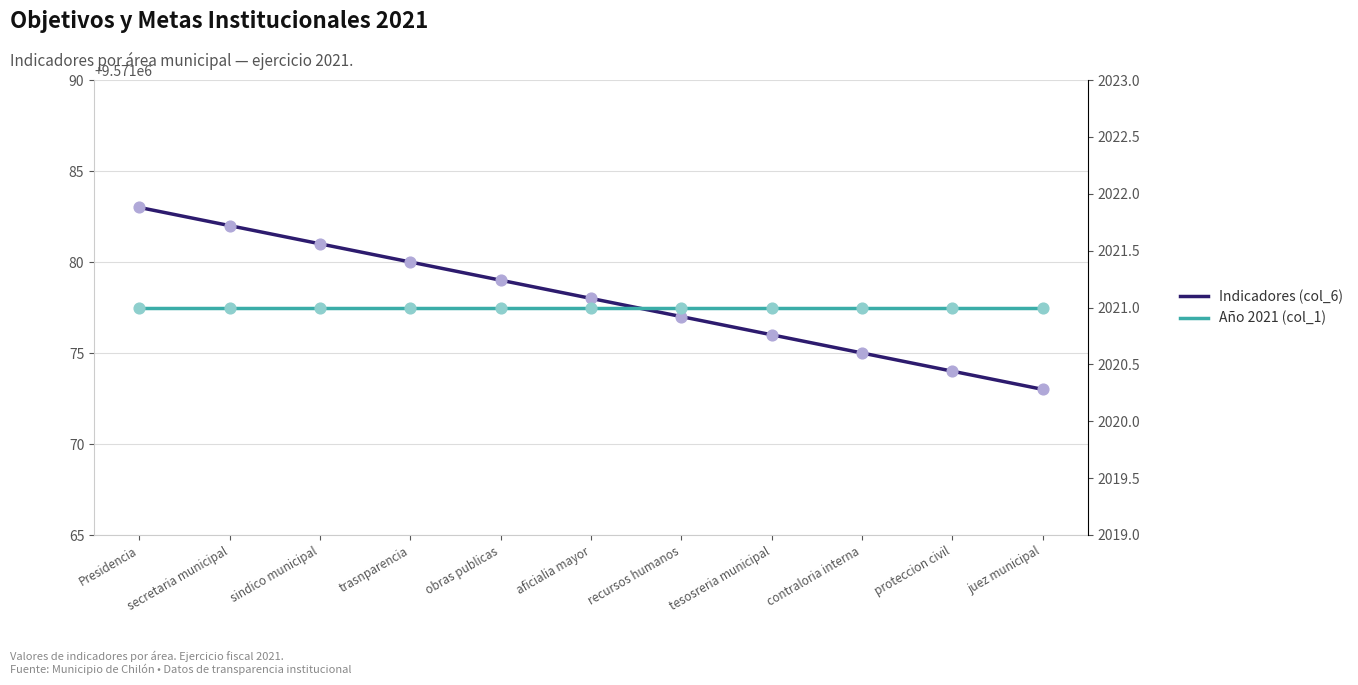

Which series contains the lowest Y value?

Año 2021 (col_1)